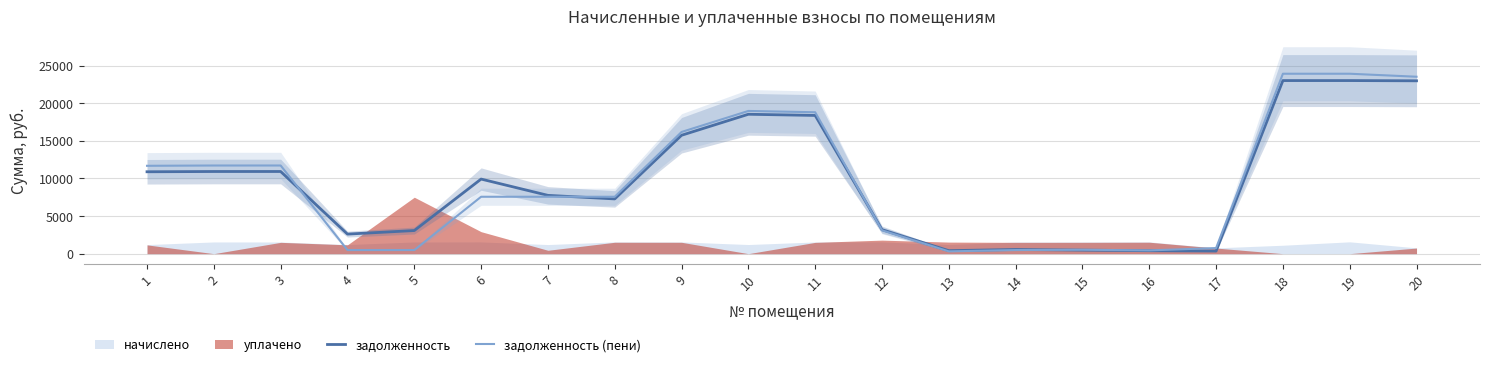

Which series ends up on top after the final intersection of задолженность (пени) and задолженность?

задолженность (пени)